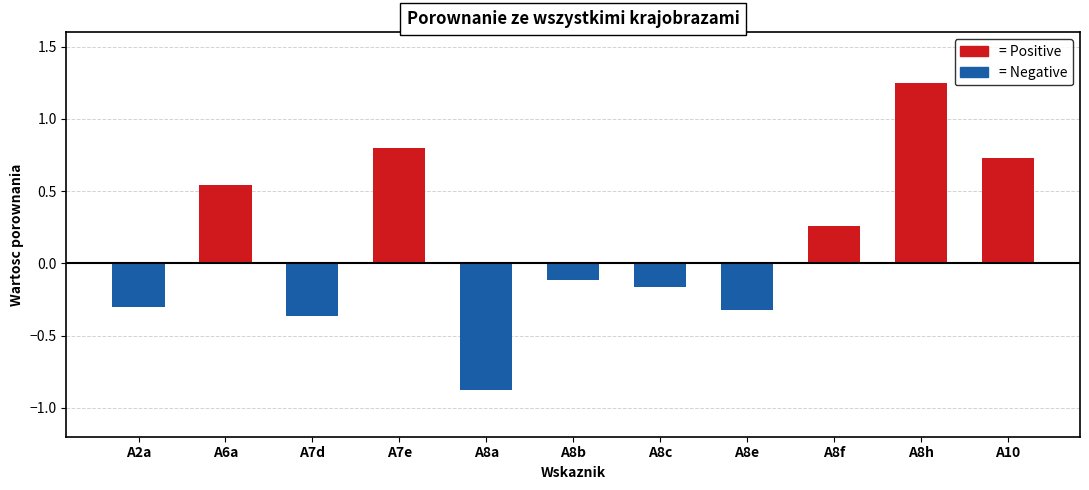

Which has a higher value, A2a or A7e?

A7e